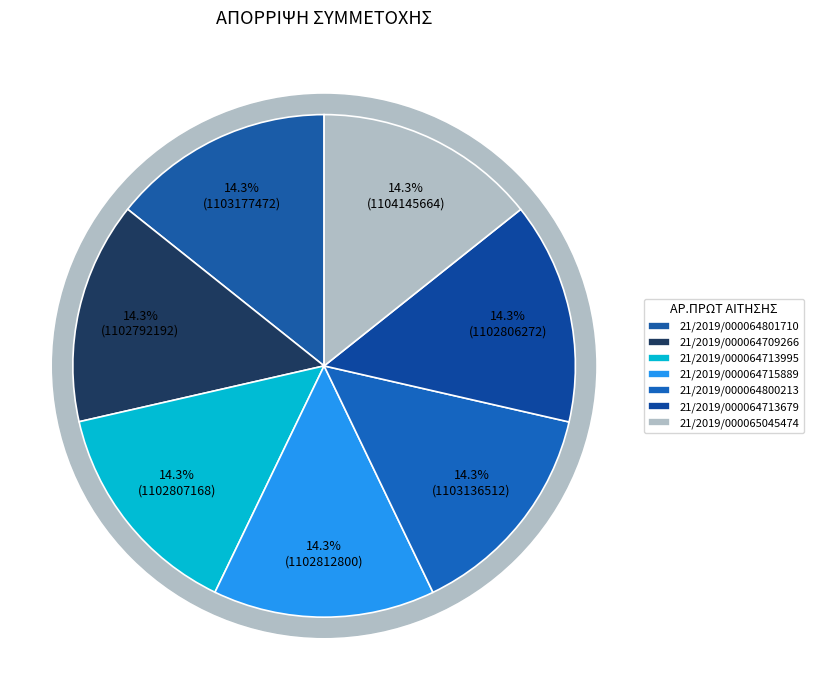

Rank the categories by value from lowest to highest.

21/2019/000064709266, 21/2019/000064713679, 21/2019/000064713995, 21/2019/000064715889, 21/2019/000064800213, 21/2019/000064801710, 21/2019/000065045474